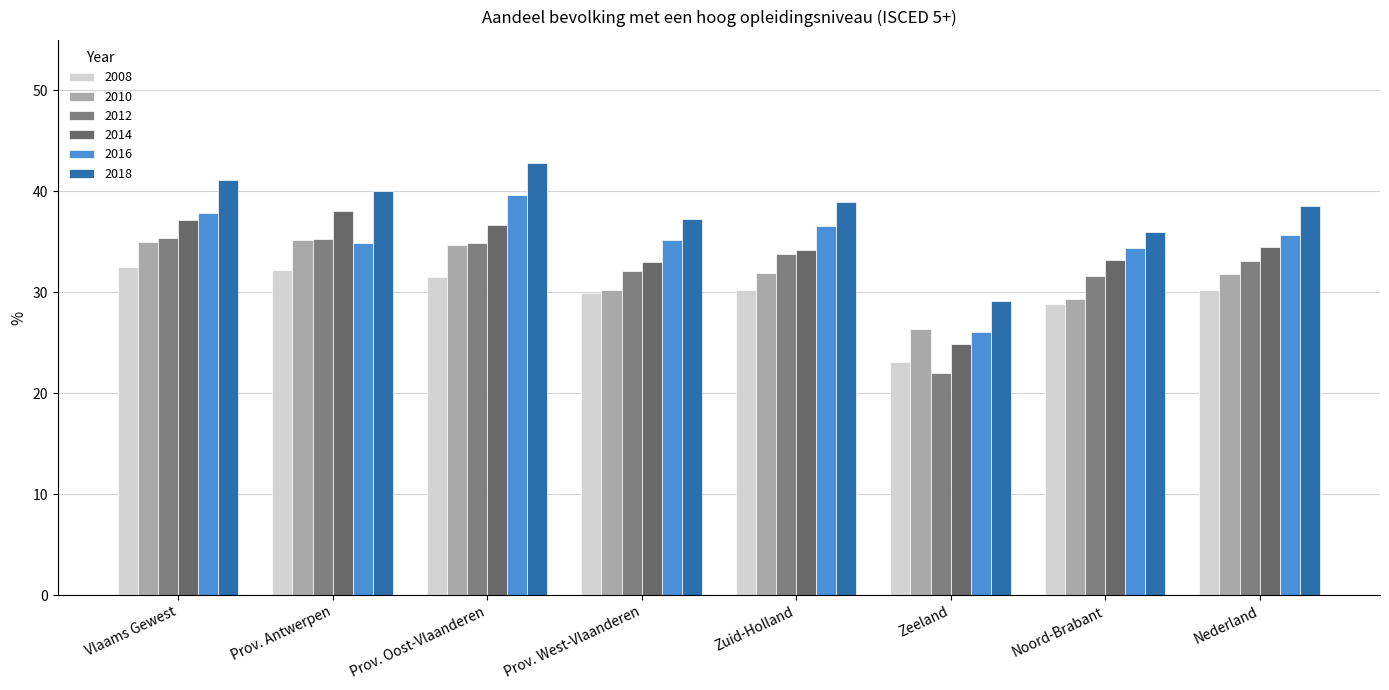

Reading left to right, list all the values displayed in this chart.

2008: Vlaams Gewest=32.5	Prov. Antwerpen=32.2	Prov. Oost-Vlaanderen=31.5	Prov. West-Vlaanderen=29.9	Zuid-Holland=30.2	Zeeland=23.1	Noord-Brabant=28.8	Nederland=30.2
2010: Vlaams Gewest=35.0	Prov. Antwerpen=35.2	Prov. Oost-Vlaanderen=34.7	Prov. West-Vlaanderen=30.2	Zuid-Holland=31.9	Zeeland=26.4	Noord-Brabant=29.3	Nederland=31.8
2012: Vlaams Gewest=35.4	Prov. Antwerpen=35.3	Prov. Oost-Vlaanderen=34.9	Prov. West-Vlaanderen=32.1	Zuid-Holland=33.8	Zeeland=22.0	Noord-Brabant=31.6	Nederland=33.1
2014: Vlaams Gewest=37.2	Prov. Antwerpen=38.1	Prov. Oost-Vlaanderen=36.7	Prov. West-Vlaanderen=33.0	Zuid-Holland=34.2	Zeeland=24.9	Noord-Brabant=33.2	Nederland=34.5
2016: Vlaams Gewest=37.9	Prov. Antwerpen=34.9	Prov. Oost-Vlaanderen=39.6	Prov. West-Vlaanderen=35.2	Zuid-Holland=36.6	Zeeland=26.1	Noord-Brabant=34.4	Nederland=35.7
2018: Vlaams Gewest=41.1	Prov. Antwerpen=40.0	Prov. Oost-Vlaanderen=42.8	Prov. West-Vlaanderen=37.3	Zuid-Holland=38.9	Zeeland=29.1	Noord-Brabant=36.0	Nederland=38.5